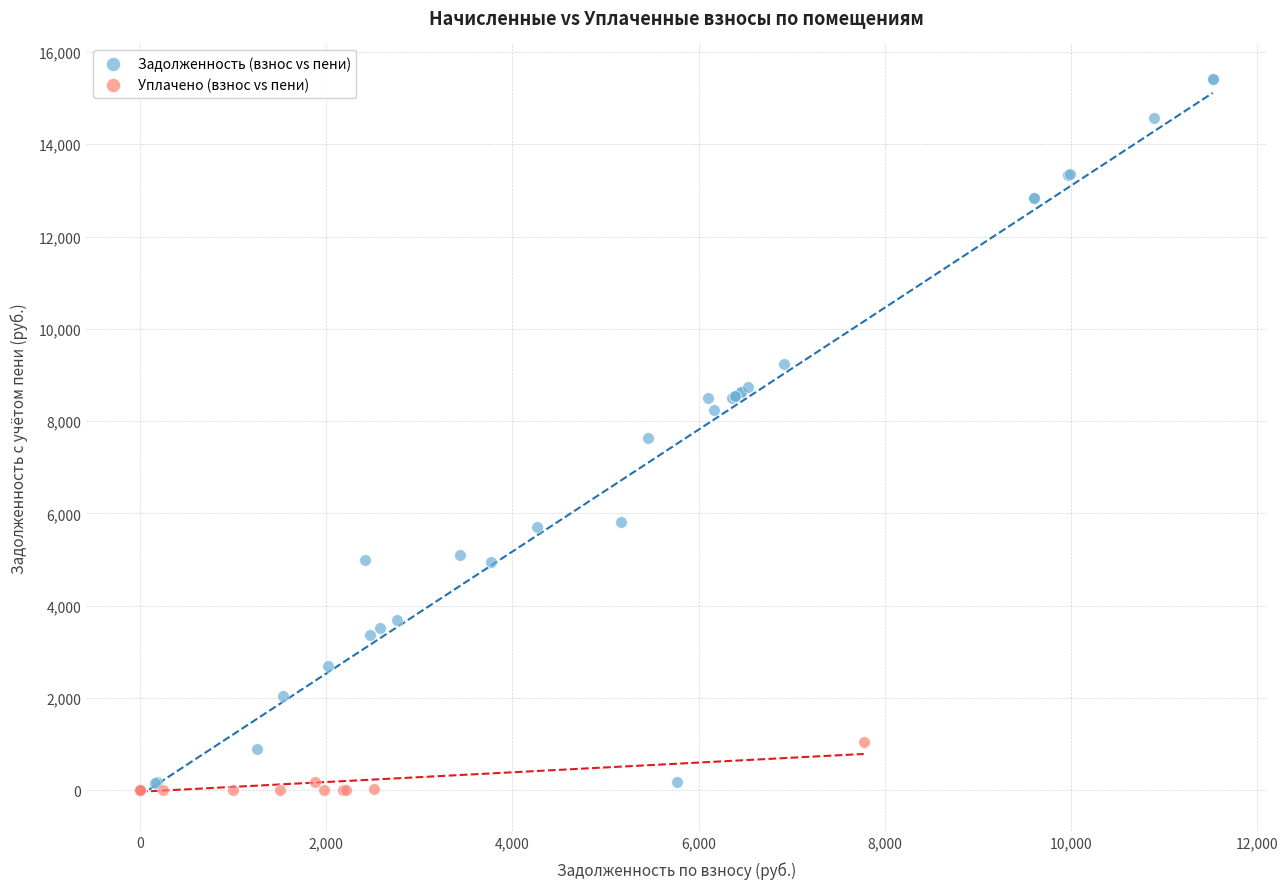

Which series has the largest Y range (max minus min)?

Задолженность (взнос vs пени)